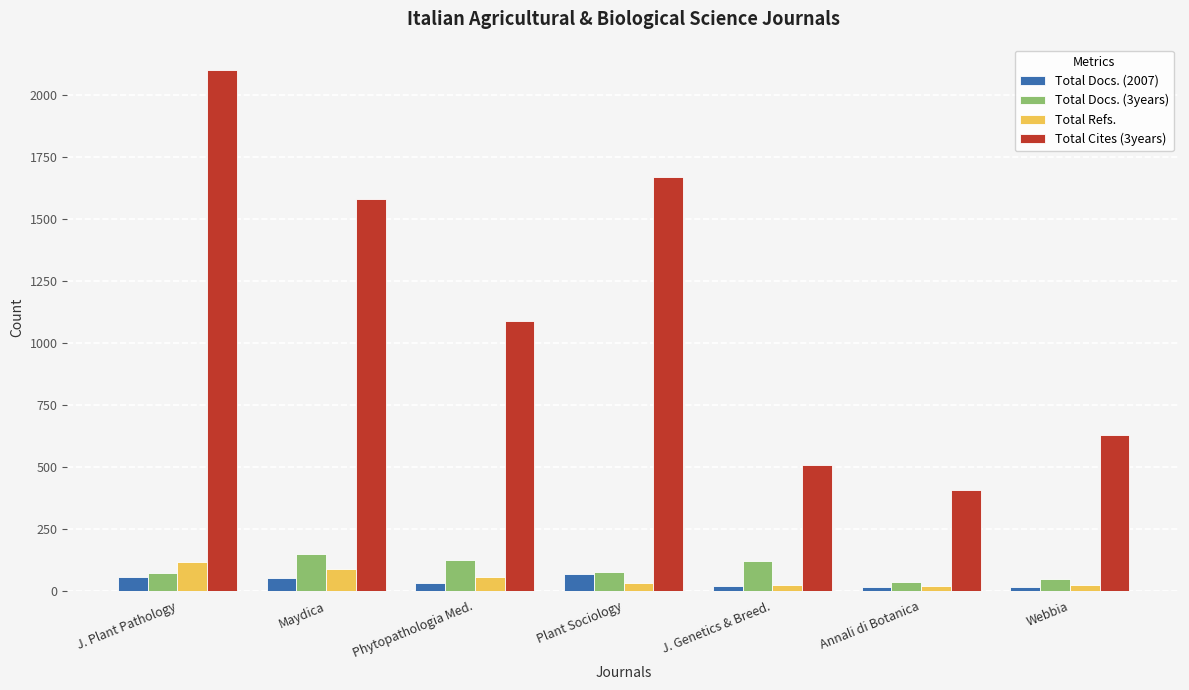

Is the value of Total Refs. at Plant Sociology greater than the value of Total Cites (3years) at Plant Sociology?

No